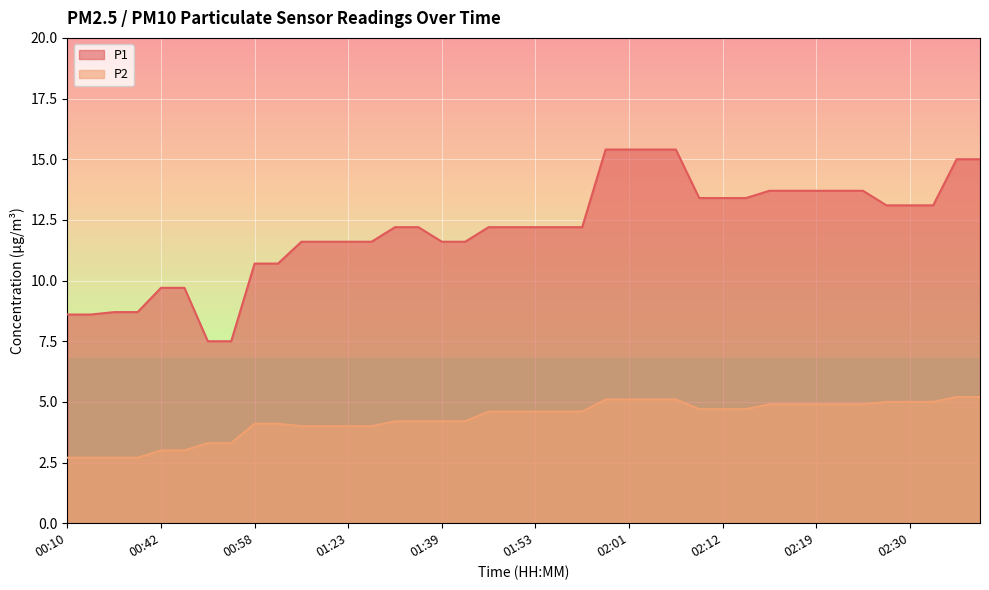

Rank the series at 02:00 from lowest to highest value.

P2, P1